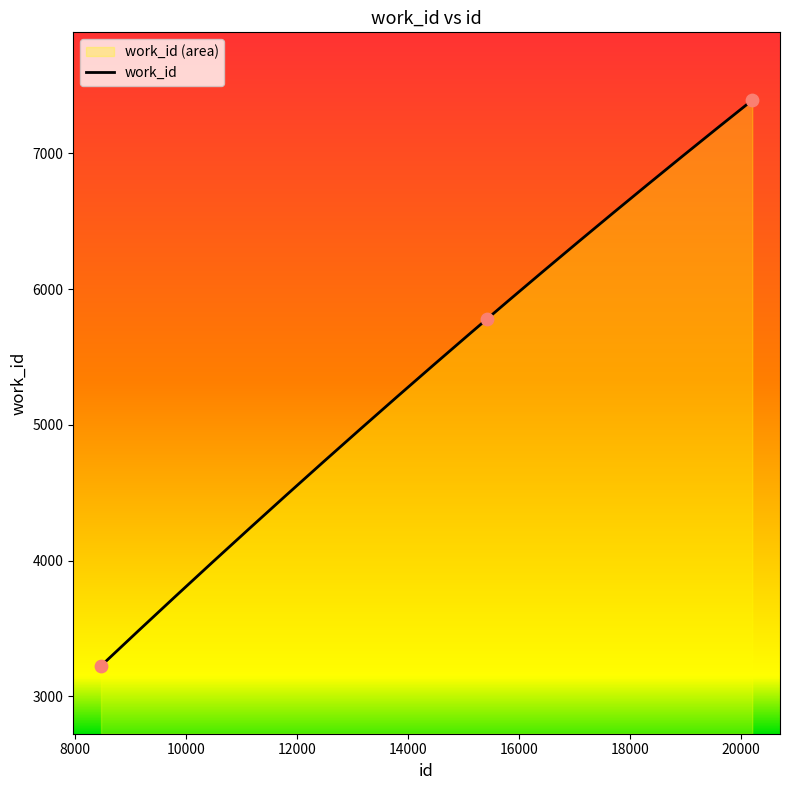

What is the change in value from 15428 to 20198?

+1609